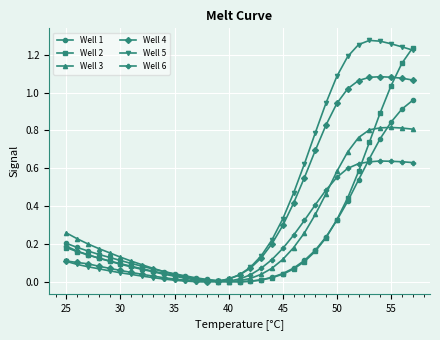

At how many categories does at least one series exceed 1?

8